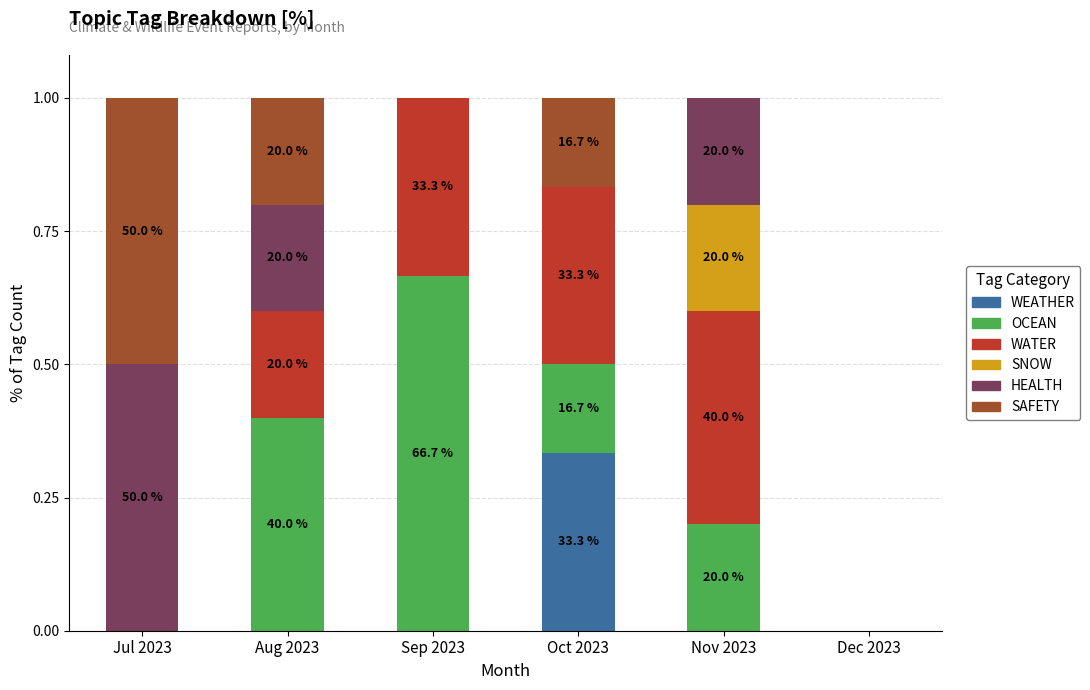

What is the total value across all series at Nov 2023?

1.0